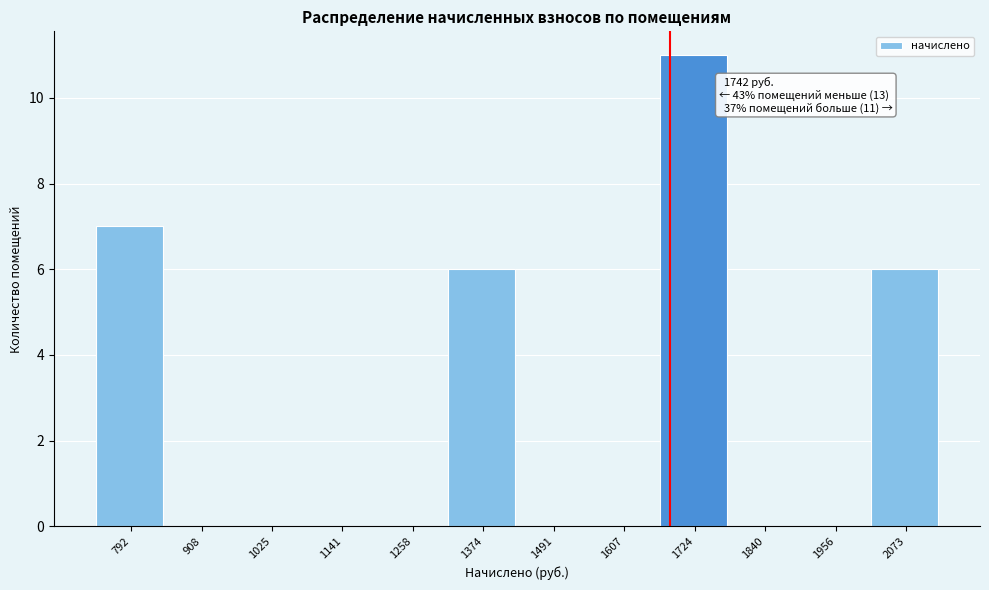

Reading right to left, extract all data points from this chart.

2073=6	1956=0	1840=0	1724=11	1607=0	1491=0	1374=6	1258=0	1141=0	1025=0	908=0	792=7